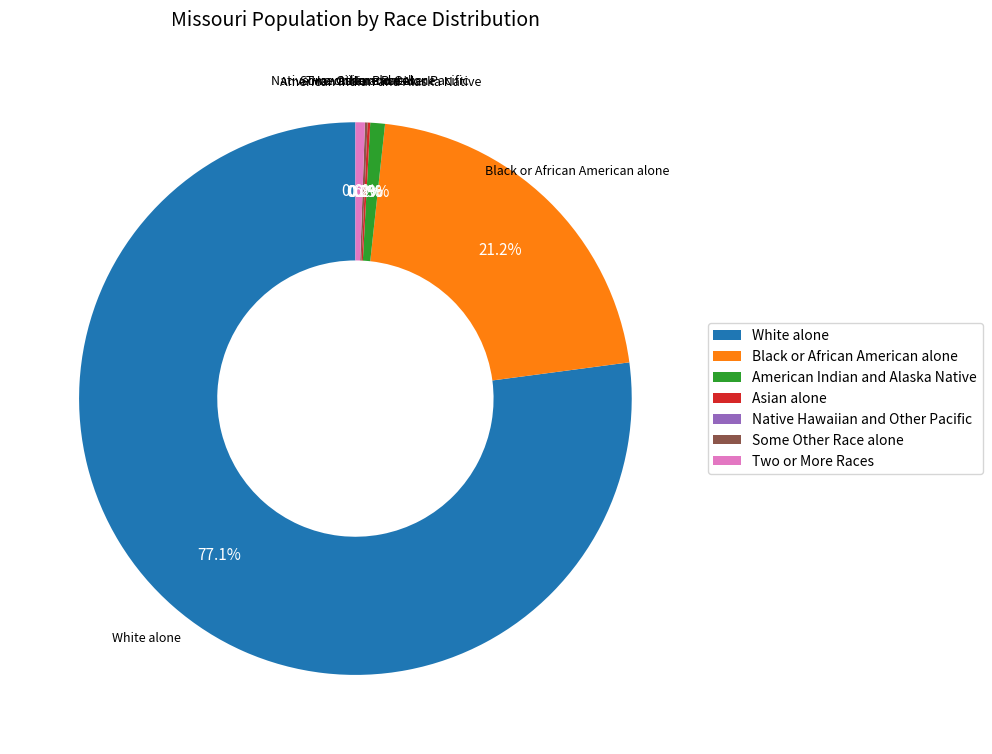

Rank the categories by value from lowest to highest.

Native Hawaiian and Other Pacific, Asian alone, Some Other Race alone, Two or More Races, American Indian and Alaska Native, Black or African American alone, White alone